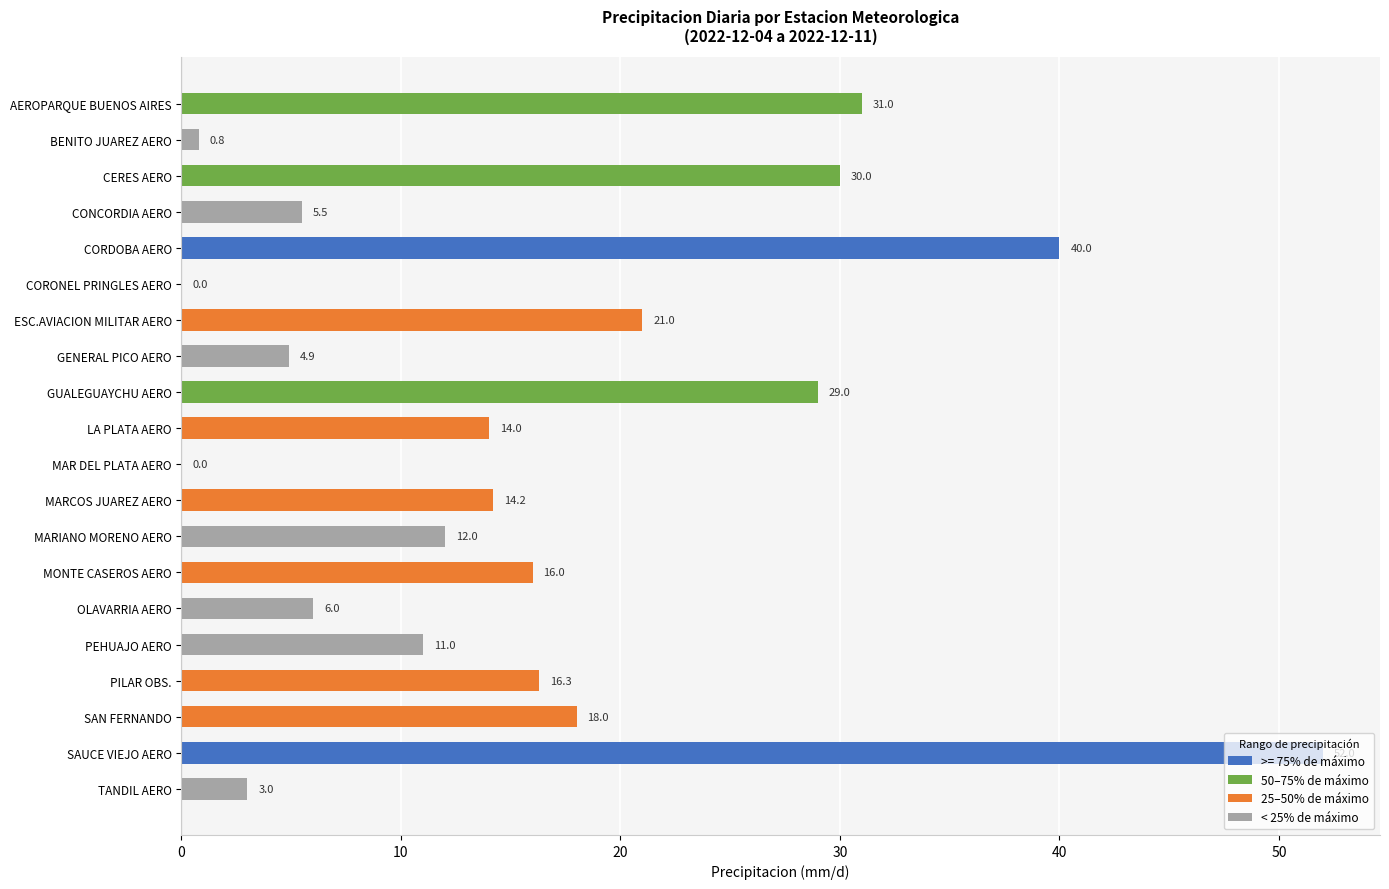

Rank the categories by value from highest to lowest.

SAUCE VIEJO AERO, CORDOBA AERO, AEROPARQUE BUENOS AIRES, CERES AERO, GUALEGUAYCHU AERO, ESC.AVIACION MILITAR AERO, SAN FERNANDO, PILAR OBS., MONTE CASEROS AERO, MARCOS JUAREZ AERO, LA PLATA AERO, MARIANO MORENO AERO, PEHUAJO AERO, OLAVARRIA AERO, CONCORDIA AERO, GENERAL PICO AERO, TANDIL AERO, BENITO JUAREZ AERO, CORONEL PRINGLES AERO, MAR DEL PLATA AERO